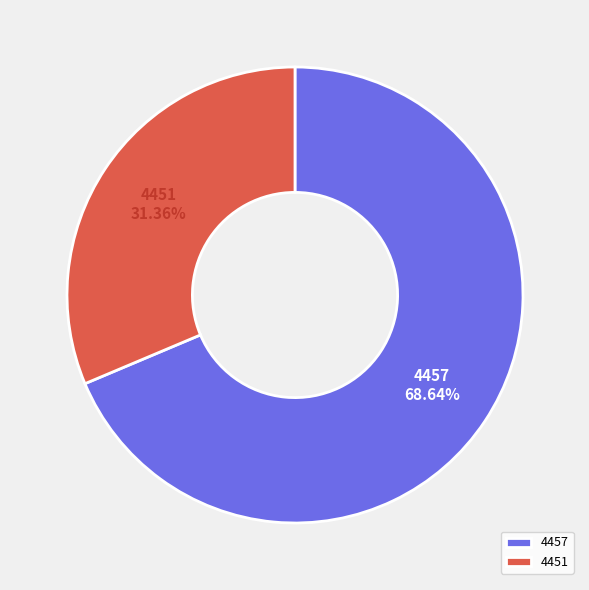

To the nearest percent, what portion does 4451 represent?

31%